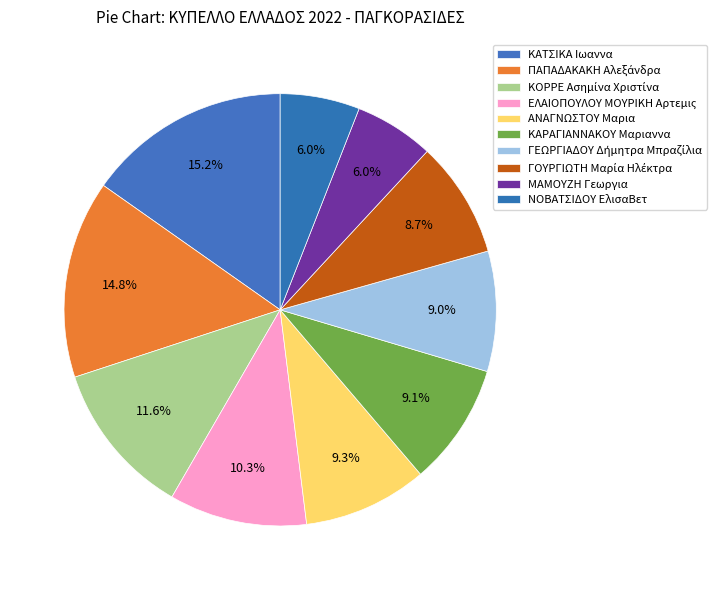

Which has a higher value, ΚΑΤΣΙΚΑ Ιωαννα or ΚΑΡΑΓΙΑΝΝΑΚΟΥ Μαριαννα?

ΚΑΤΣΙΚΑ Ιωαννα